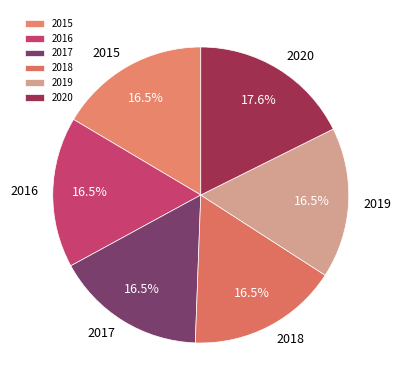

What is the total percentage of 2020 and 2016?

34.1%